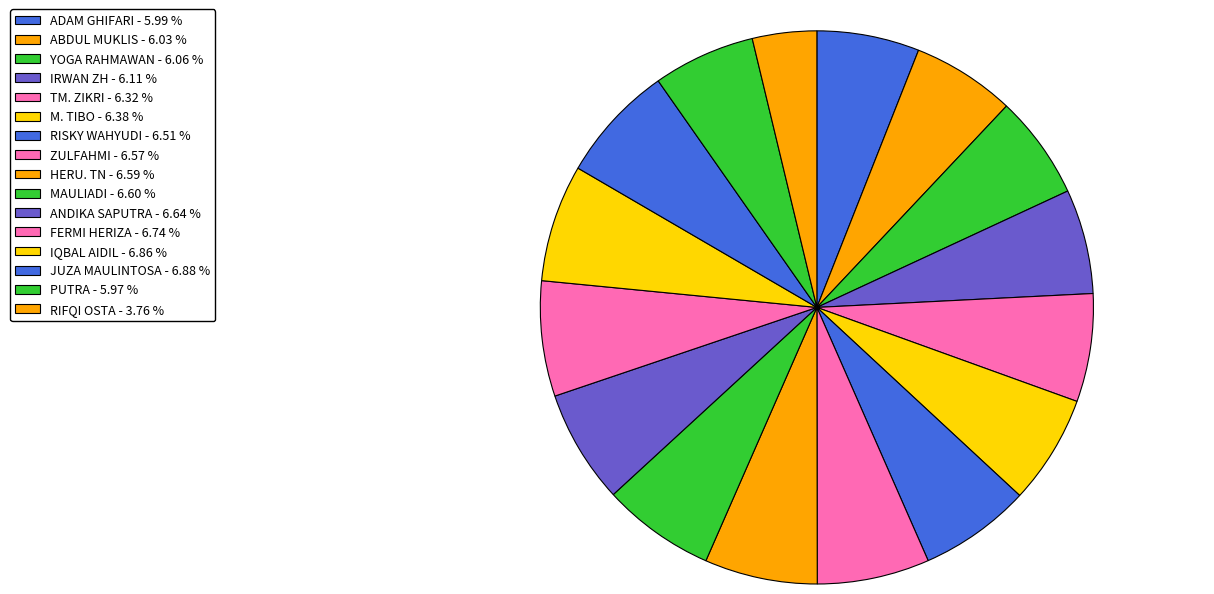

Which slice is the smallest?

RIFQI OSTA